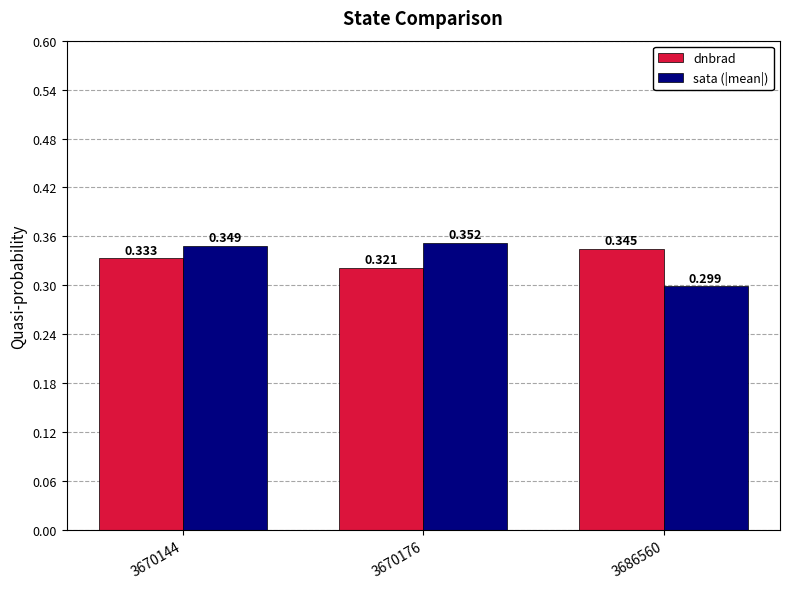

The dnbrad series shows 0.1 at 3686560. True or false?

False